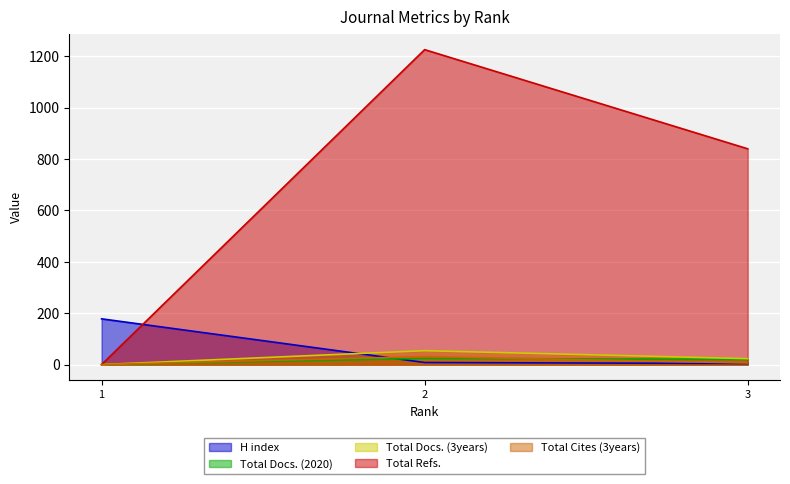

What are all the series names shown in the legend?

H index, Total Docs. (2020), Total Docs. (3years), Total Refs., Total Cites (3years)